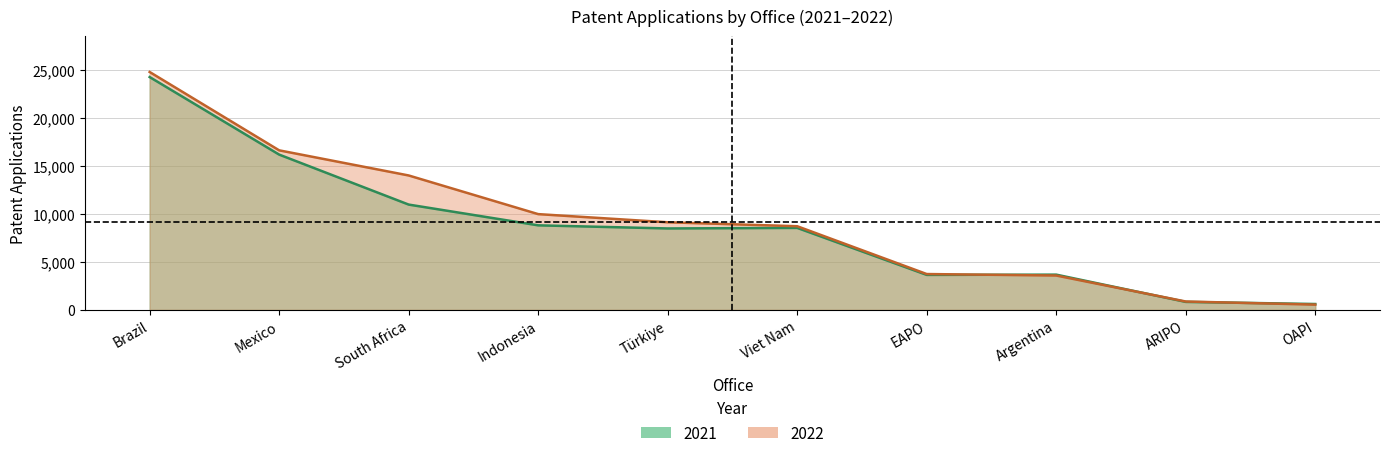

Rank the series by their maximum value, from highest to lowest.

2022, 2021